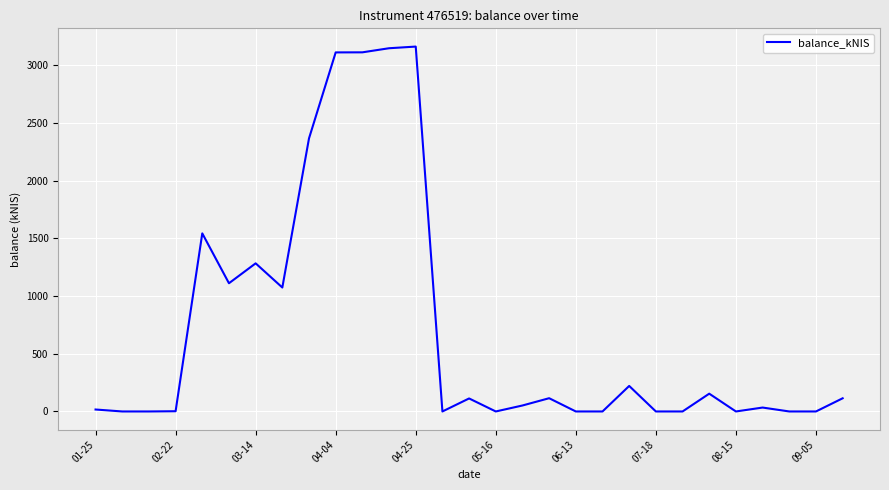

What is the difference between the maximum and minimum values?

3162.1